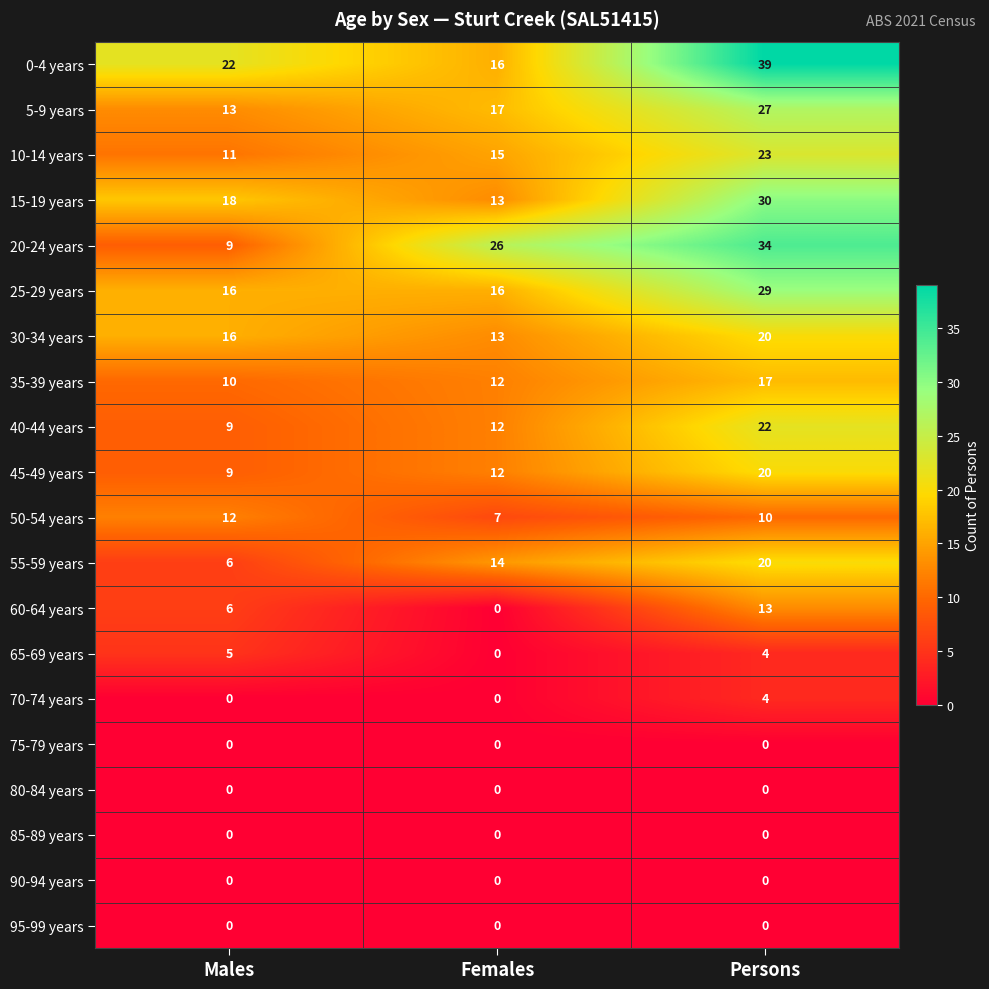

True or false: 10-14 years has a value of 21 at Females.

False